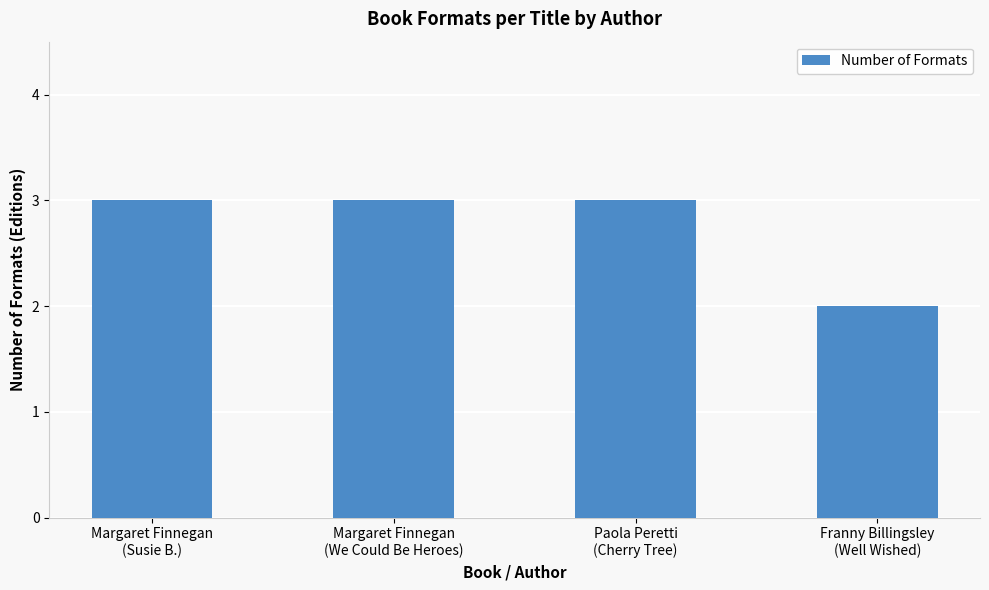

What is the difference between the maximum and minimum values?

1